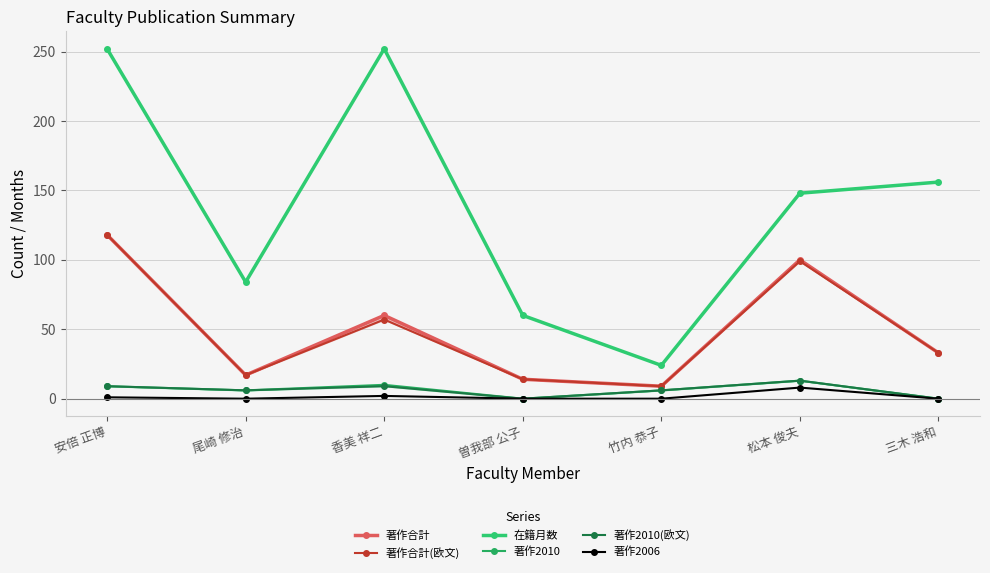

The value of 著作2010 at 尾崎 修治 is 6. True or false?

True